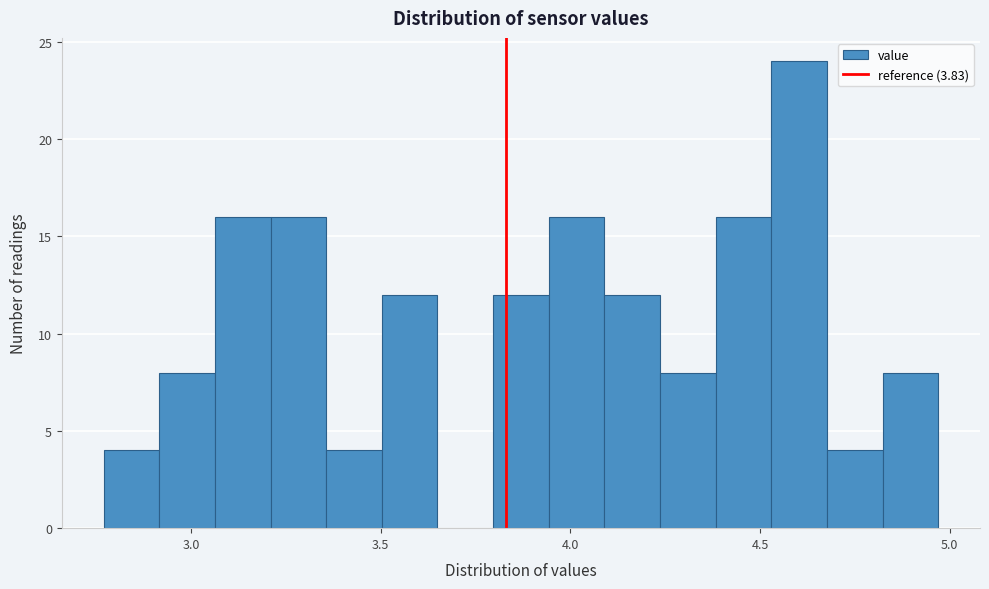

Around what value on the x-axis is the tallest bar? Give the approximate position of its centre, as read against the axis.

4.60